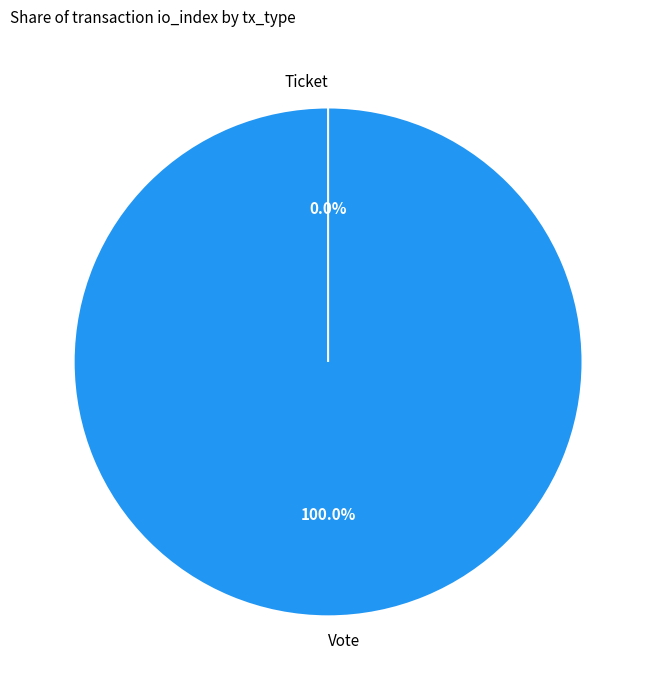

How many slices are in this pie chart?

2